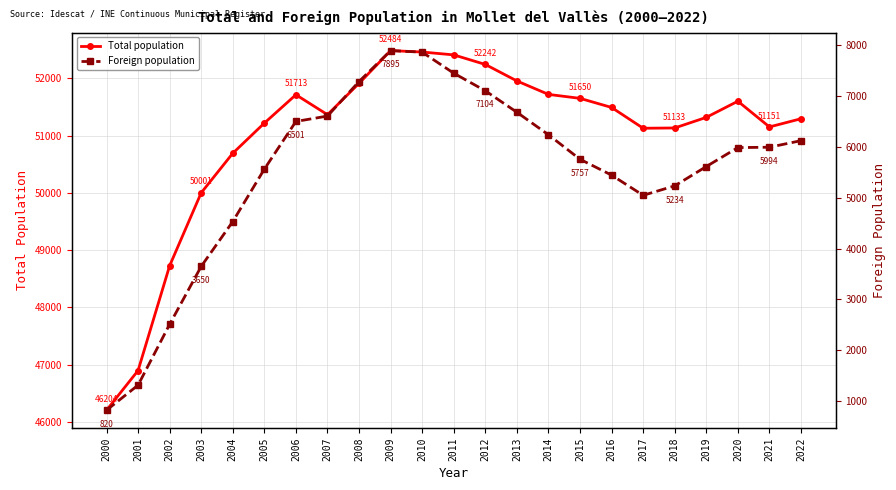

What is the total value across all series at 2022?

57417